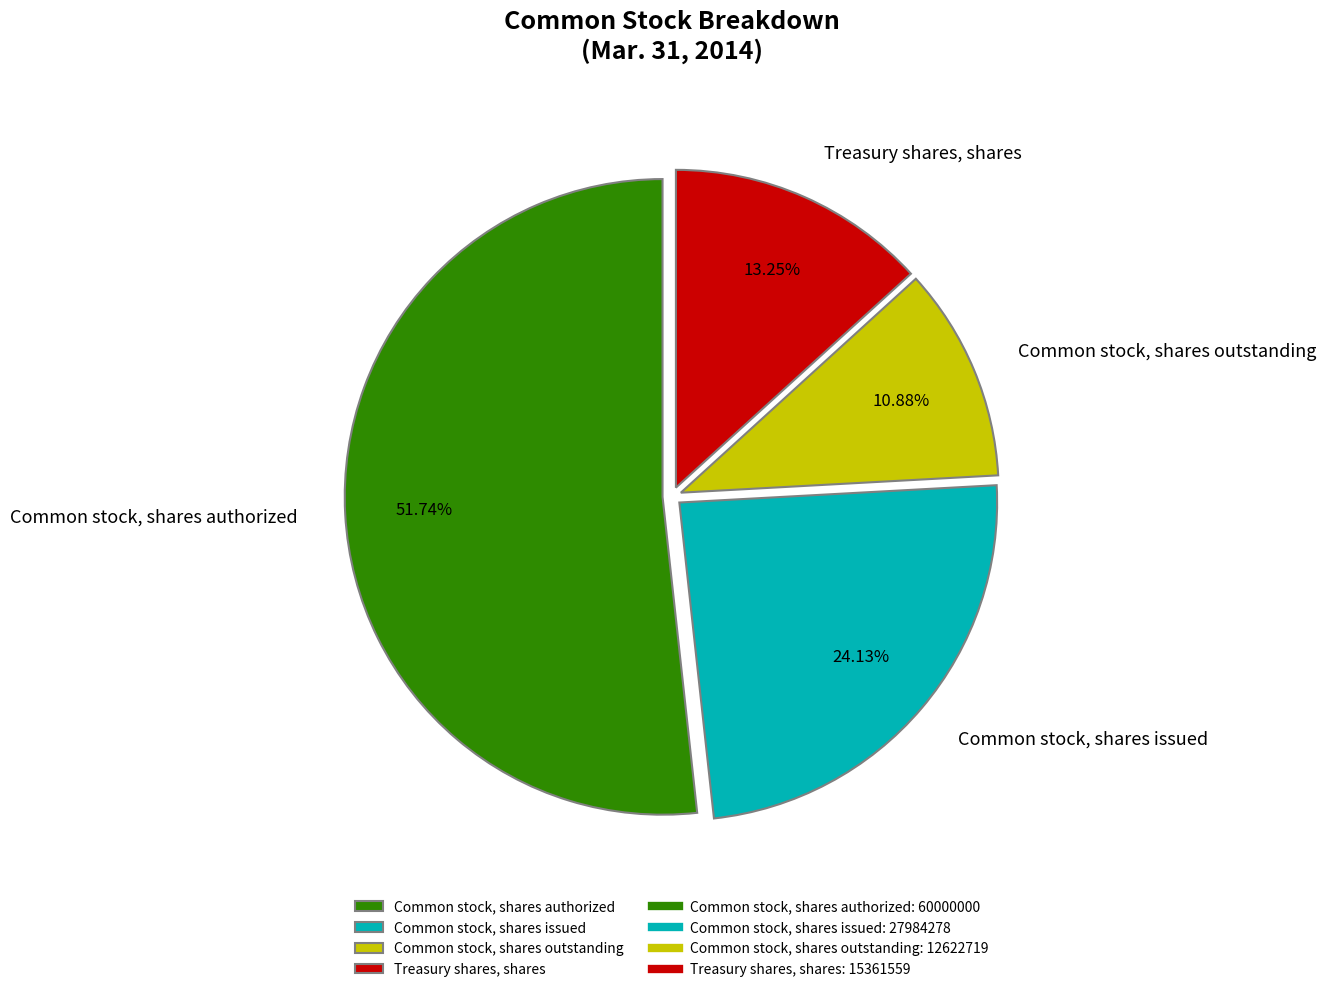

Does Common stock, shares outstanding account for over 50% of the chart?

No